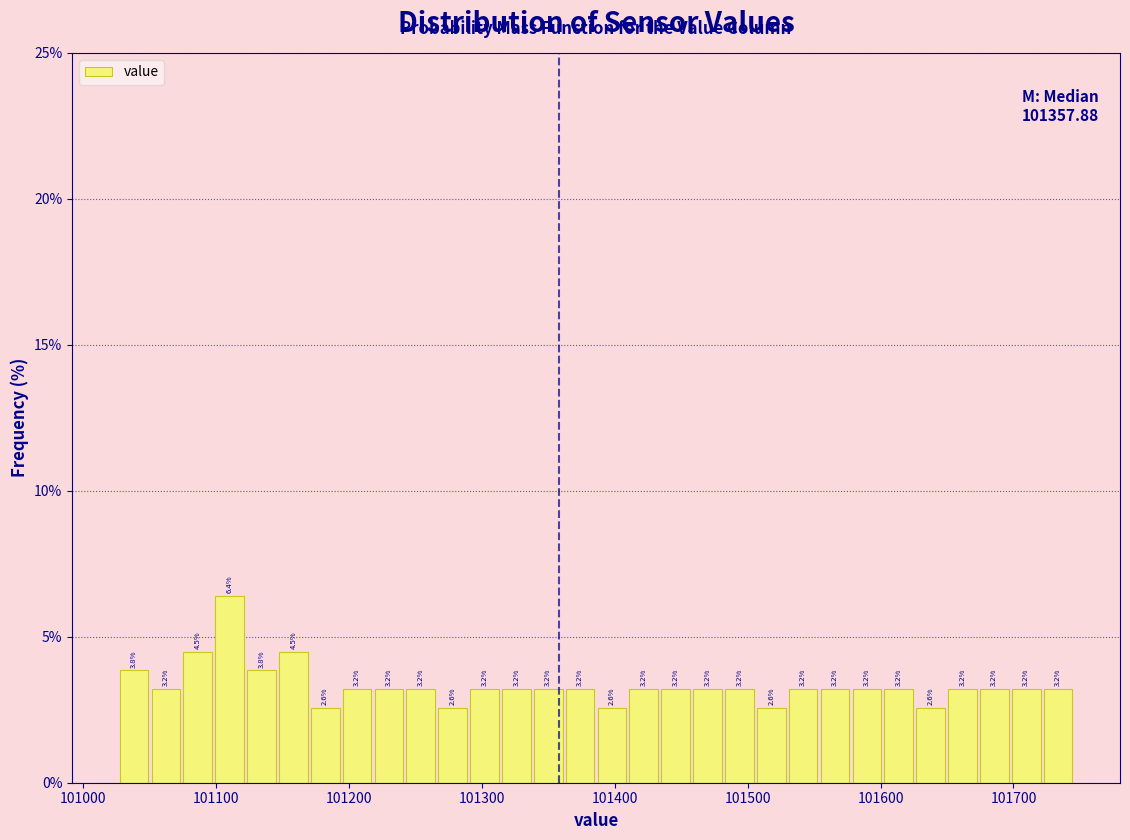

Read against the x-axis, roughly where is the centre of the tallest bar?

101110